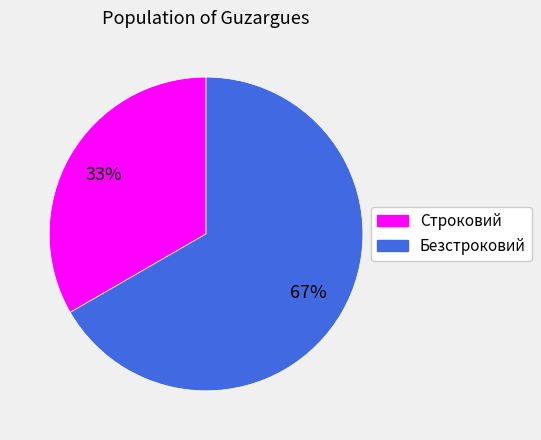

Which slice is the smallest?

Строковий